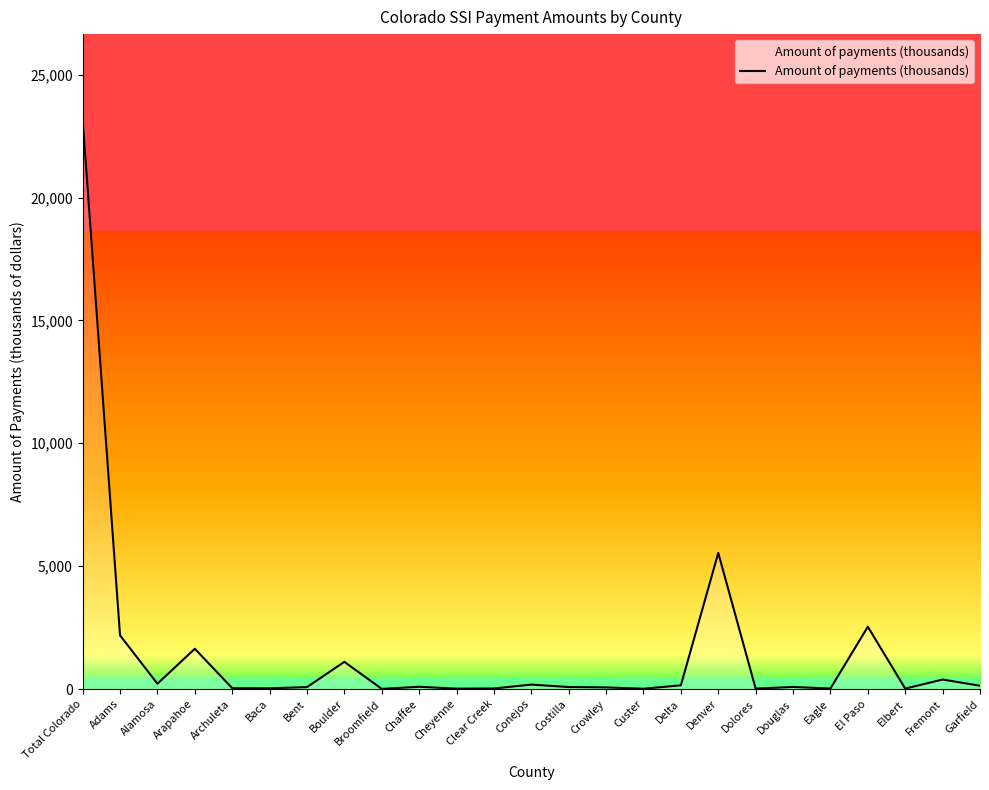

What position from the right is Bent?

19